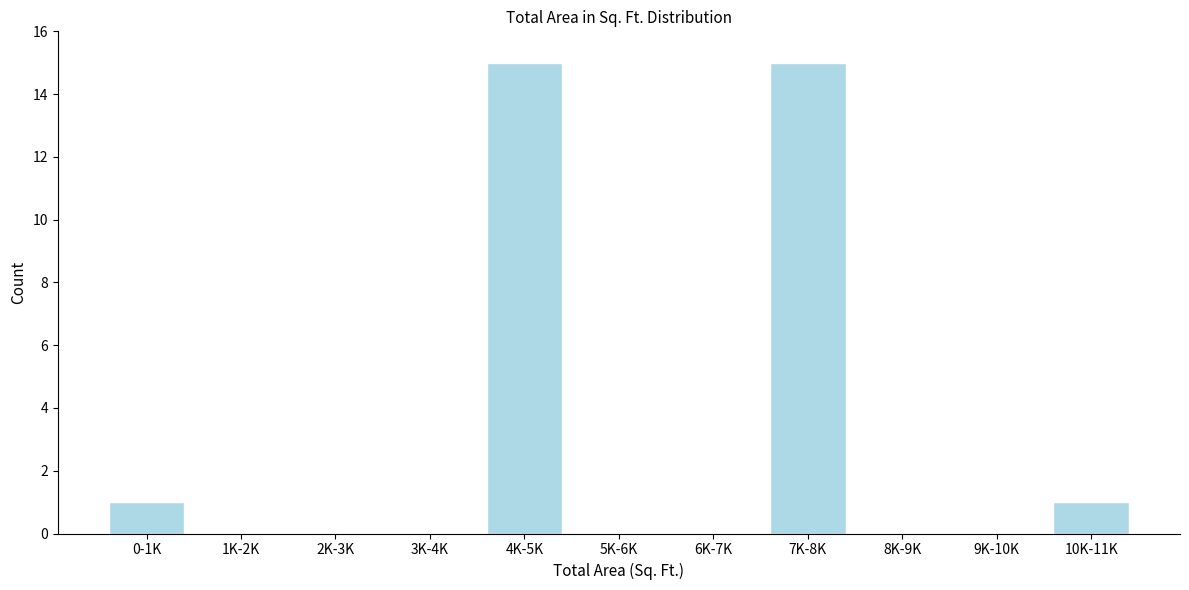

Reading right to left, extract all data points from this chart.

10K-11K=1	9K-10K=0	8K-9K=0	7K-8K=15	6K-7K=0	5K-6K=0	4K-5K=15	3K-4K=0	2K-3K=0	1K-2K=0	0-1K=1